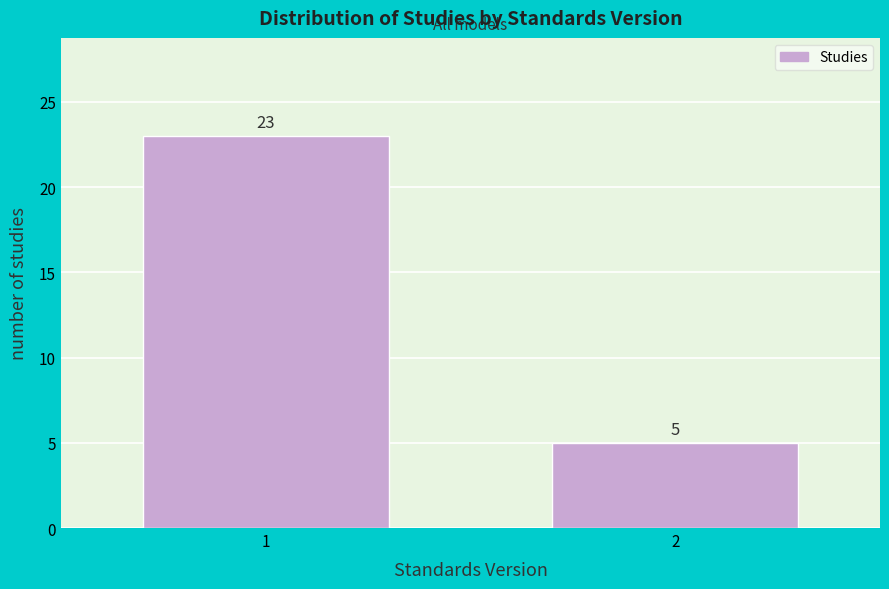

Reading left to right, what are all the values shown in this chart?

1=23	2=5